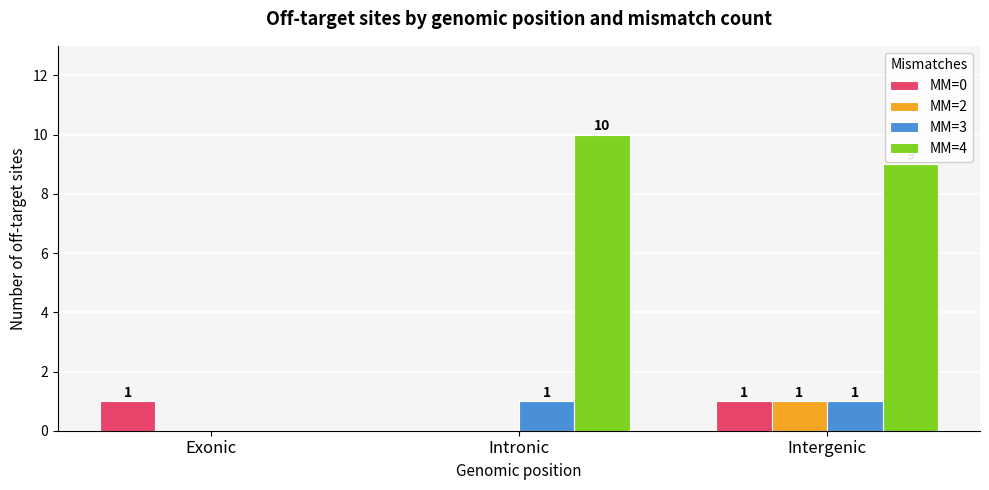

True or false: MM=3 has a value of 1 at Intronic.

True